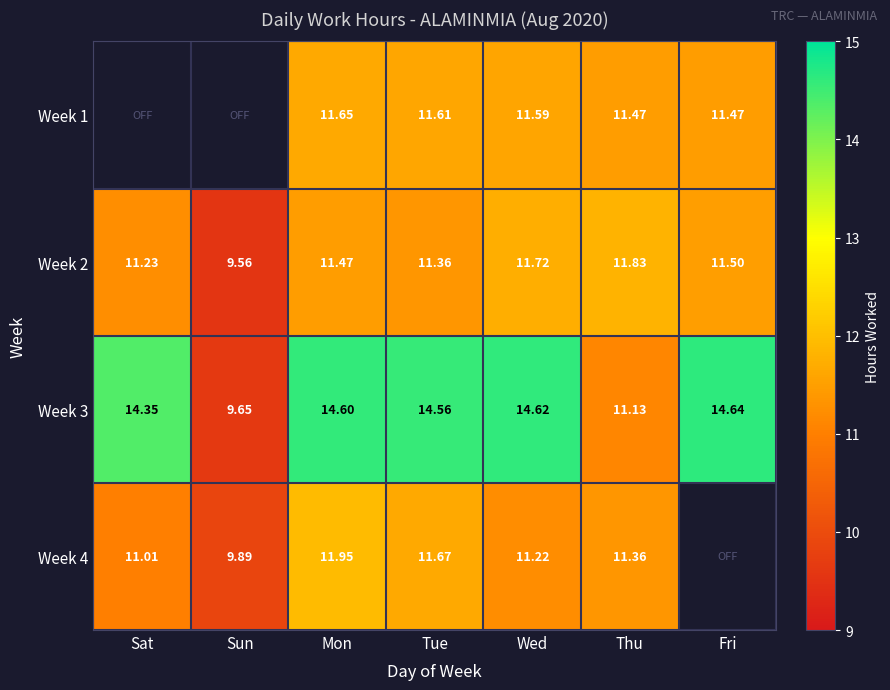

At which label does Week 3 reach its minimum?

Sun